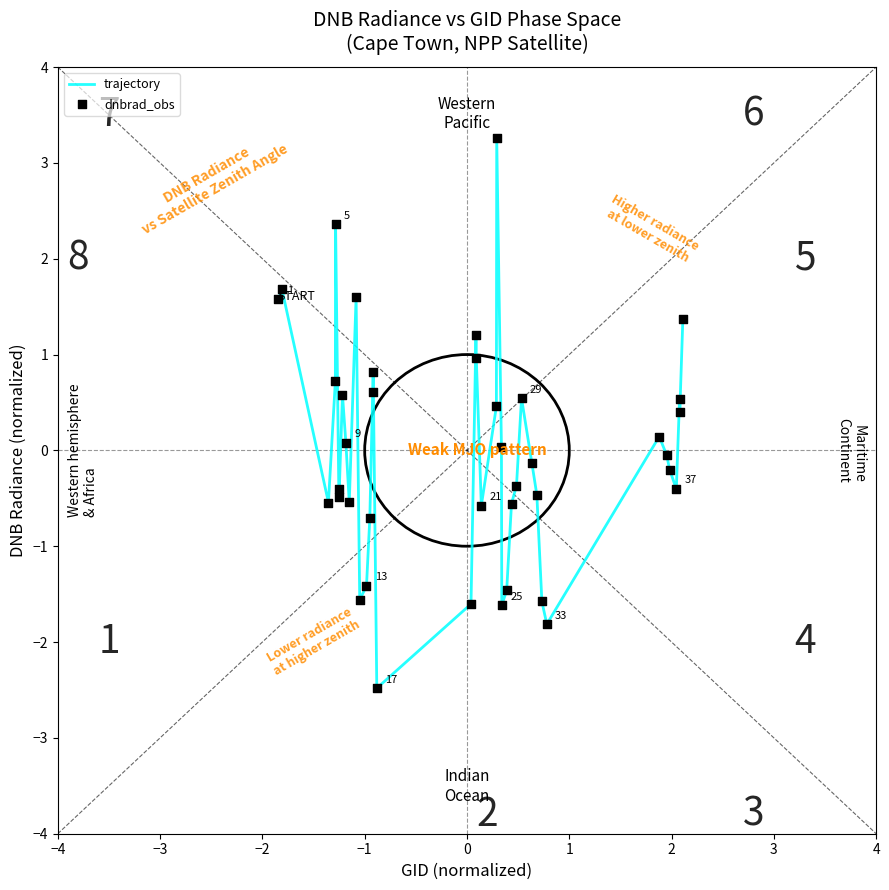

What is the maximum value shown in the chart?

3.3